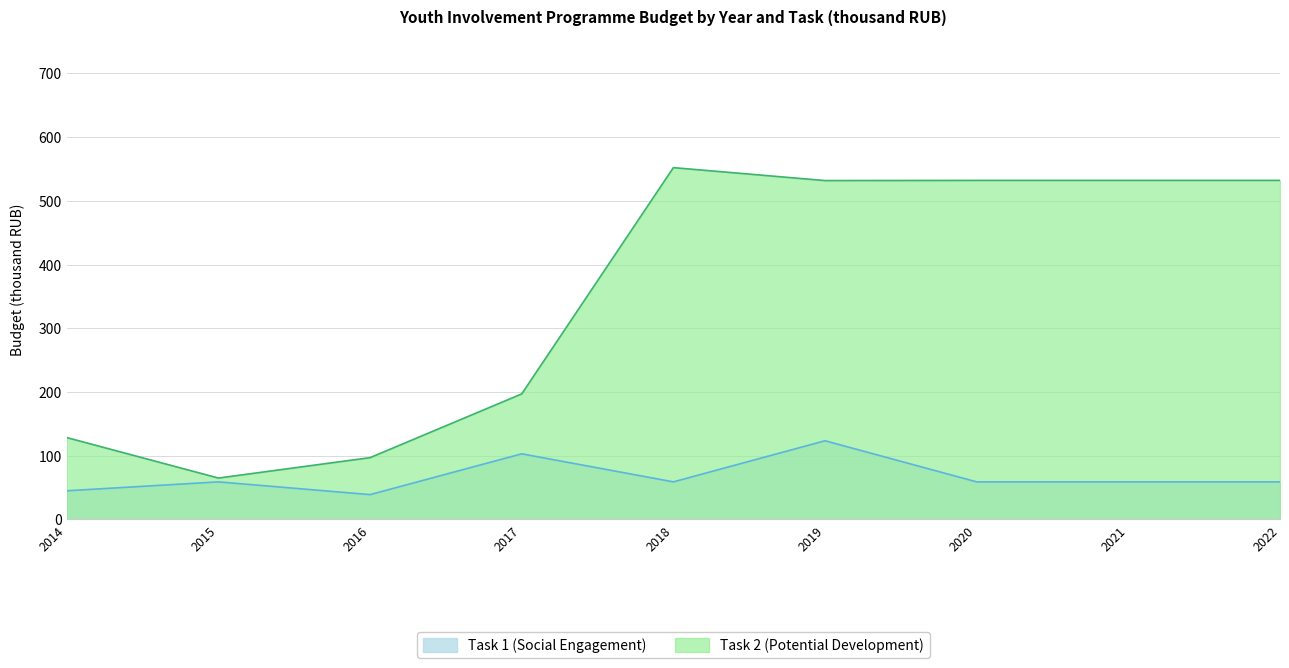

The value of Task 2 (Potential Development) at 2022 is 799.1. True or false?

False